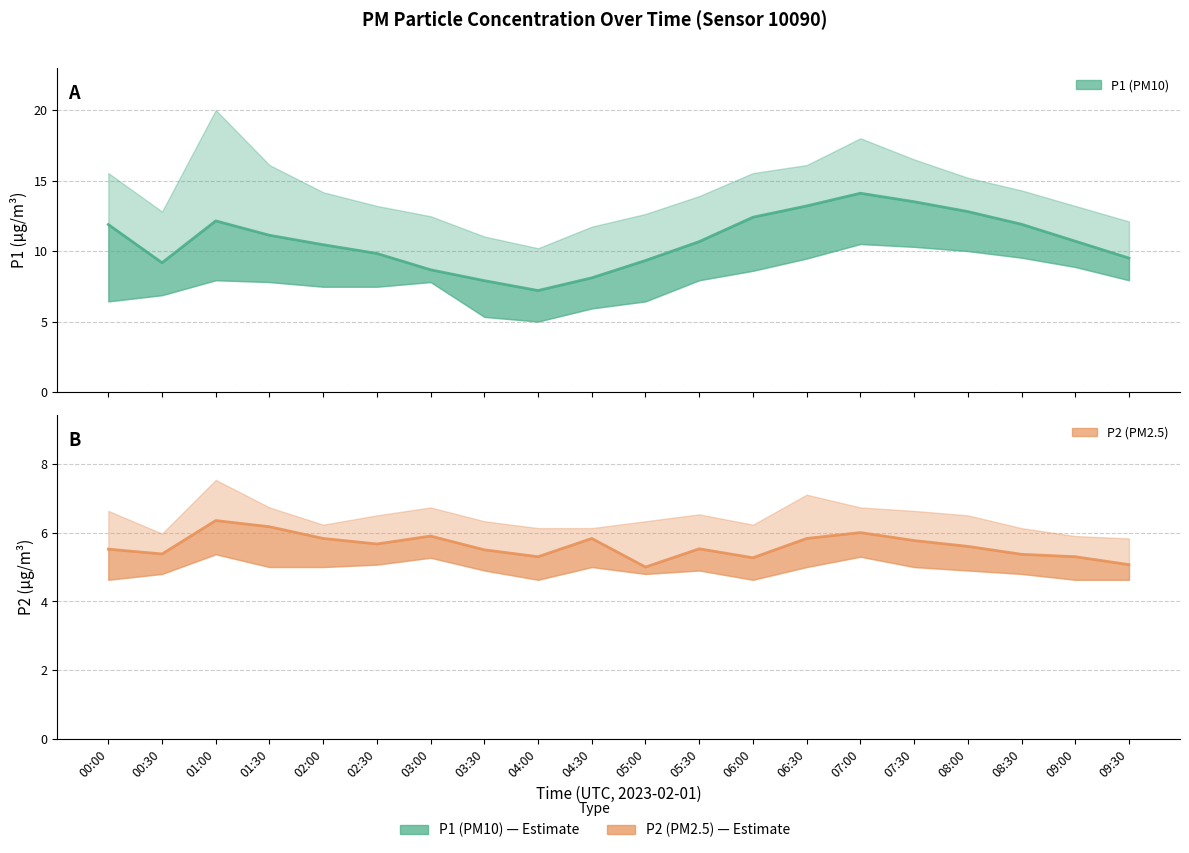

How many interior local valleys does the P2 (PM2.5) series have?

5